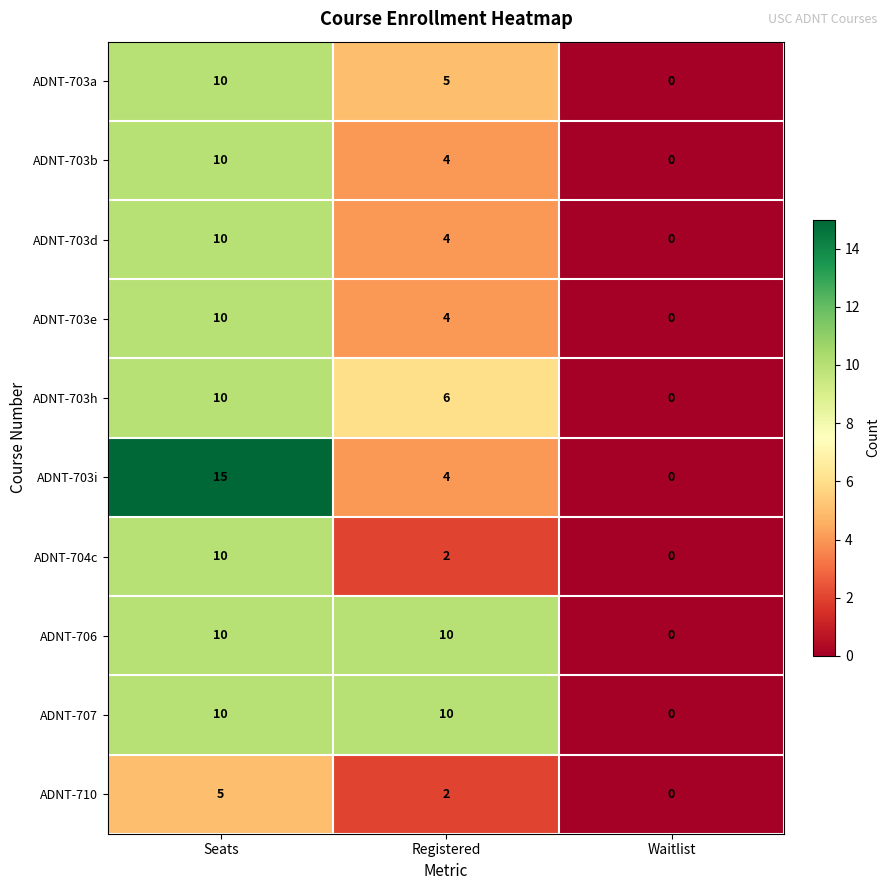

How many data points in ADNT-704c are less than 2?

1